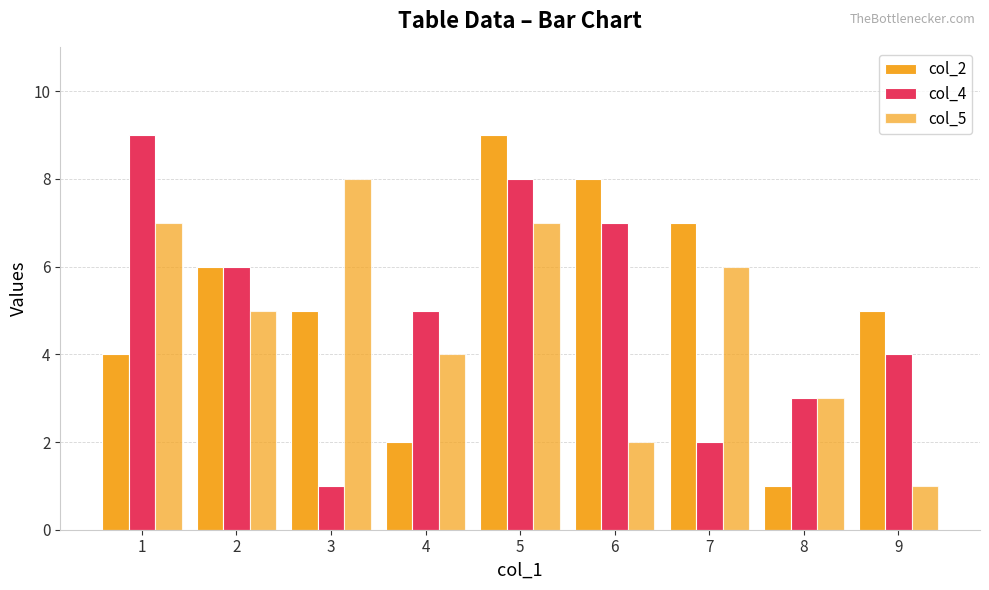

List the labels in order of col_4 value, smallest first.

3, 7, 8, 9, 4, 2, 6, 5, 1